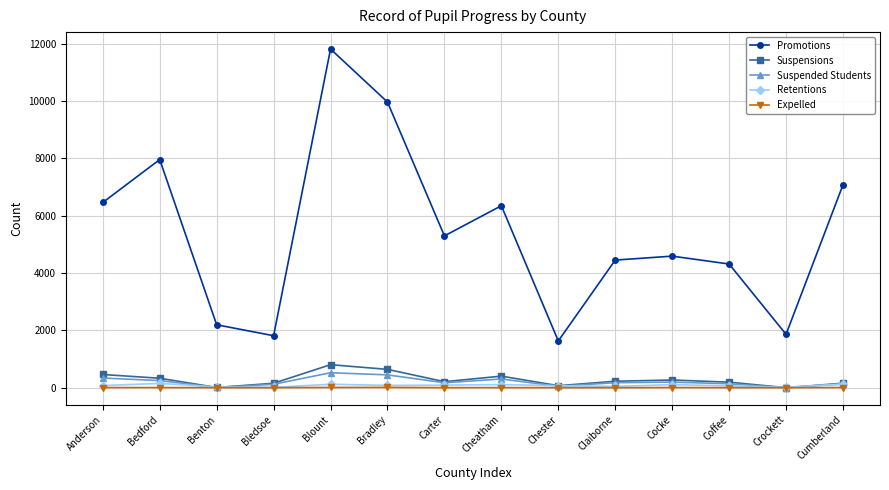

True or false: Retentions and Promotions cross at least once.

False